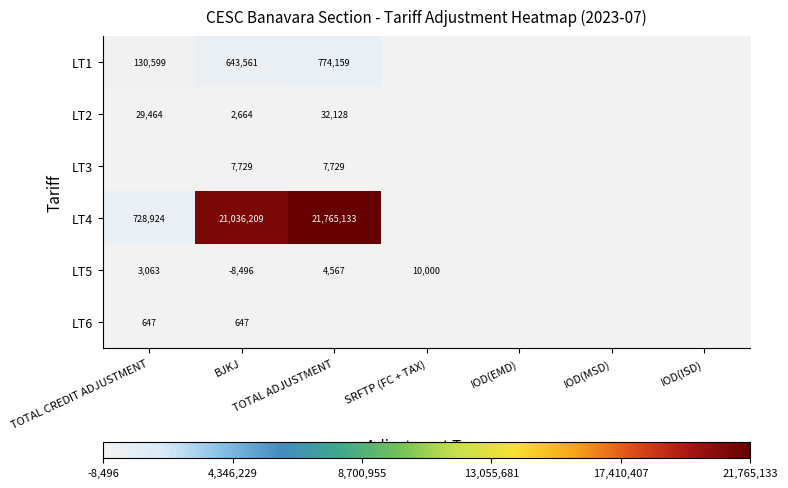

The value of LT4 at BJKJ is 21036209. True or false?

True